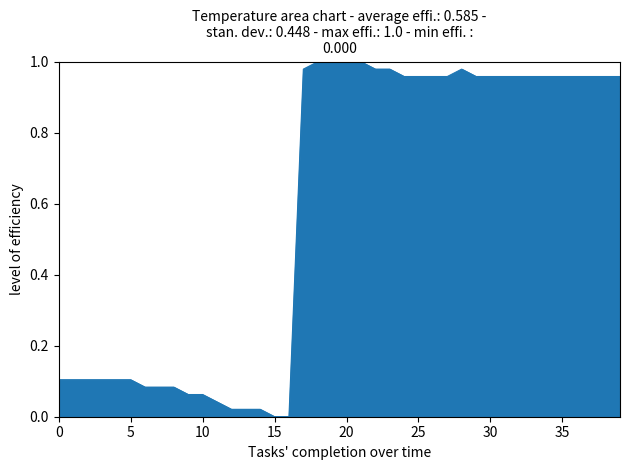

Where is the first local maximum?

28